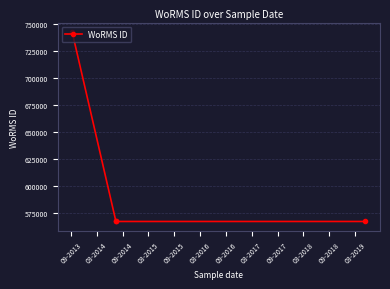

Which label corresponds to the largest value in the chart?

09-2013